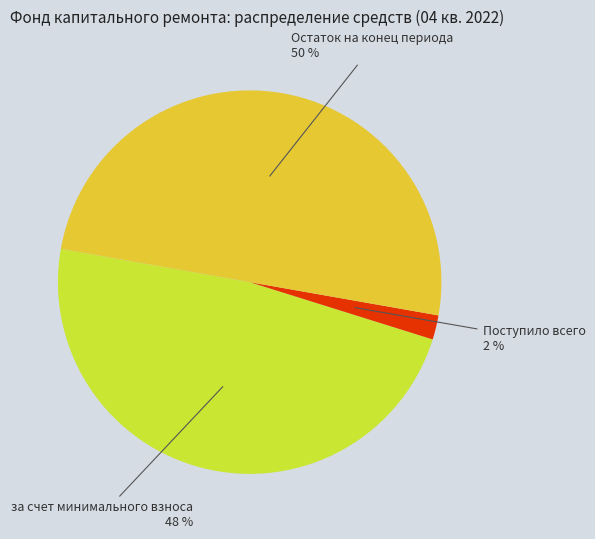

Rank the categories by value from highest to lowest.

Остаток на конец периода, за счет минимального взноса, Поступило всего